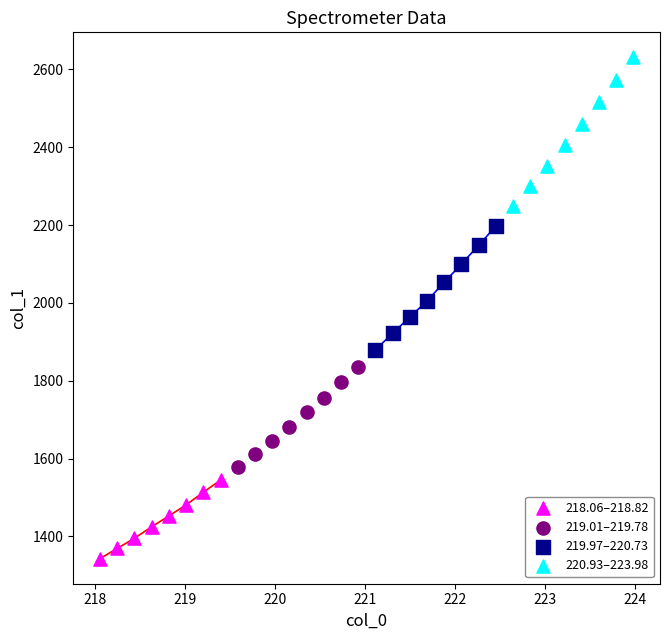

Which series has the largest Y range (max minus min)?

220.93–223.98